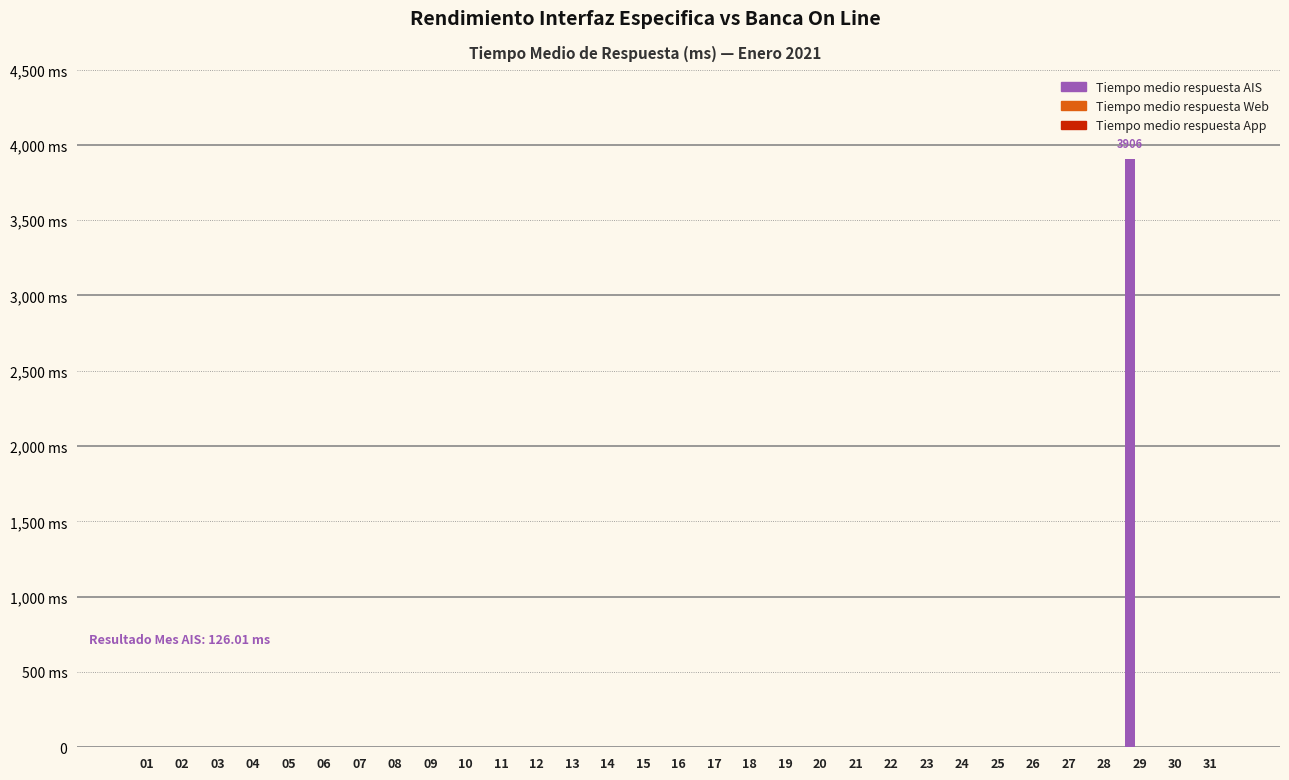

Count the number of data series in this chart.

3